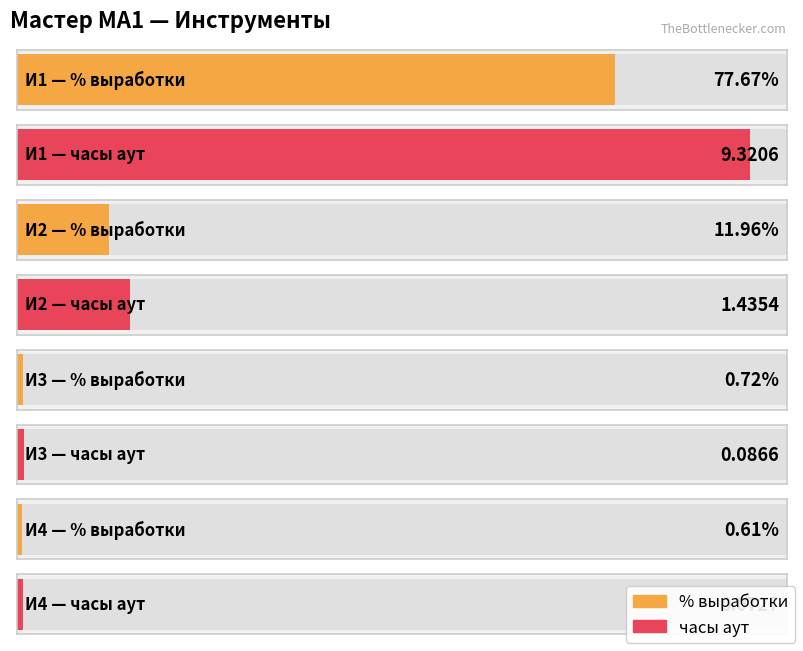

What is the value of the часы аут bar at the 8th from the left?

0.1